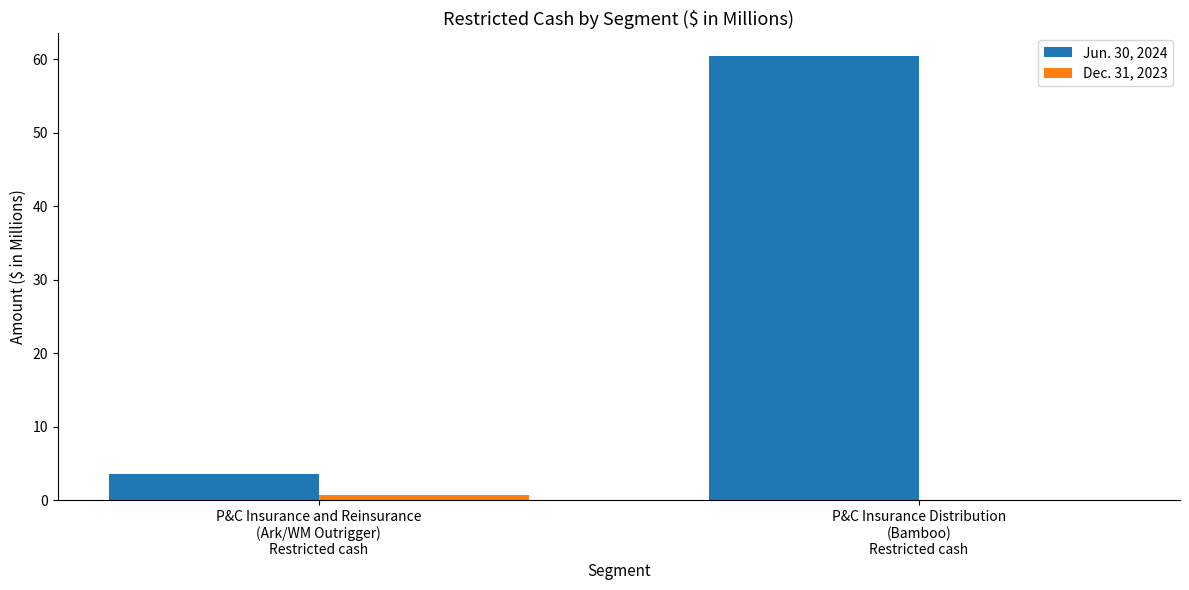

At which label is Jun. 30, 2024 closest to 32?

P&C Insurance and Reinsurance
(Ark/WM Outrigger)
Restricted cash